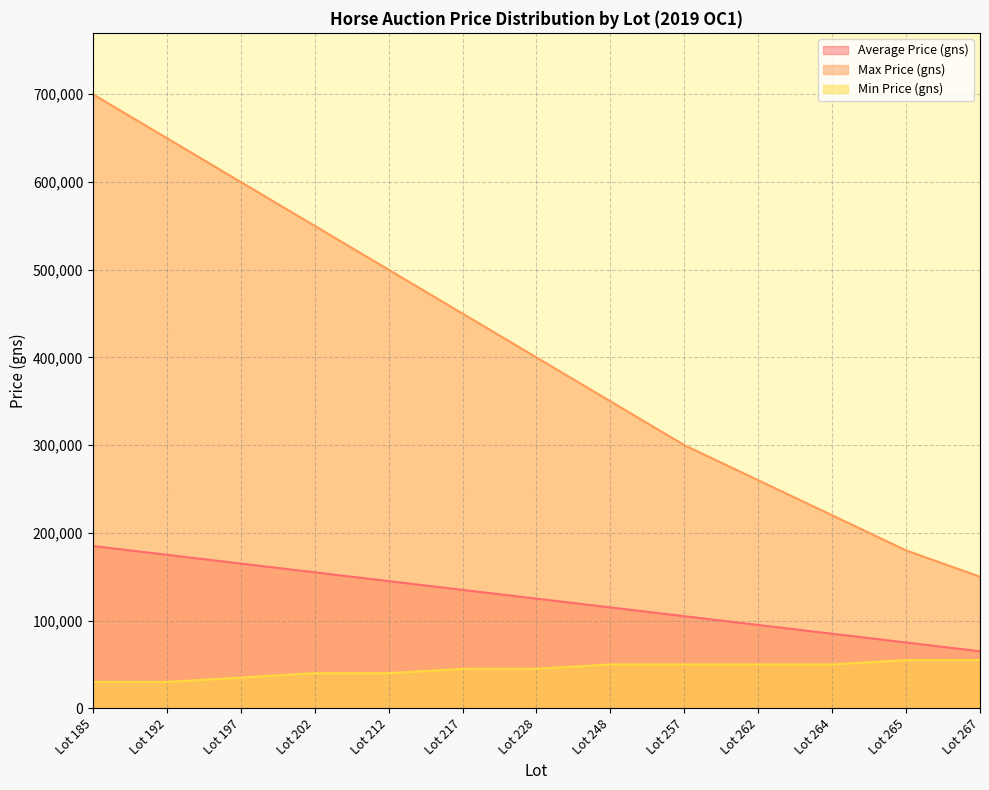

True or false: Average Price (gns) has a value of 65000 at Lot 267.

True